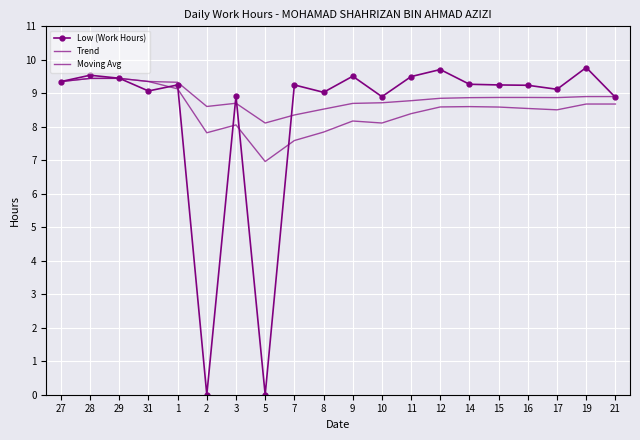

Rank the series by their average value, from lowest to highest.

Low (Work Hours), Moving Avg, Trend